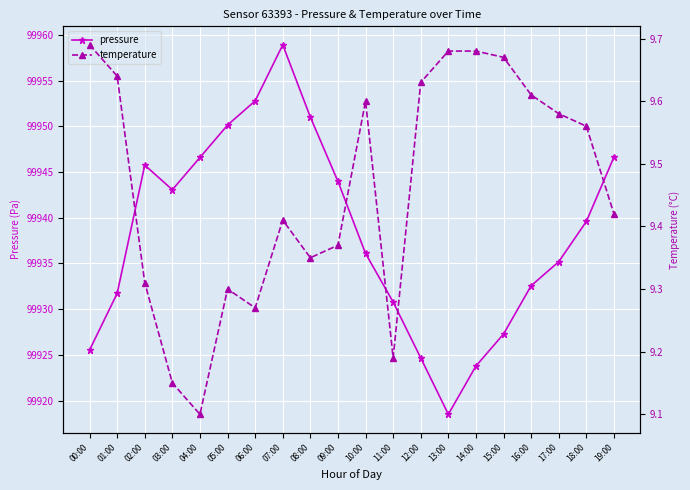

What position from the right is 17:00?

3